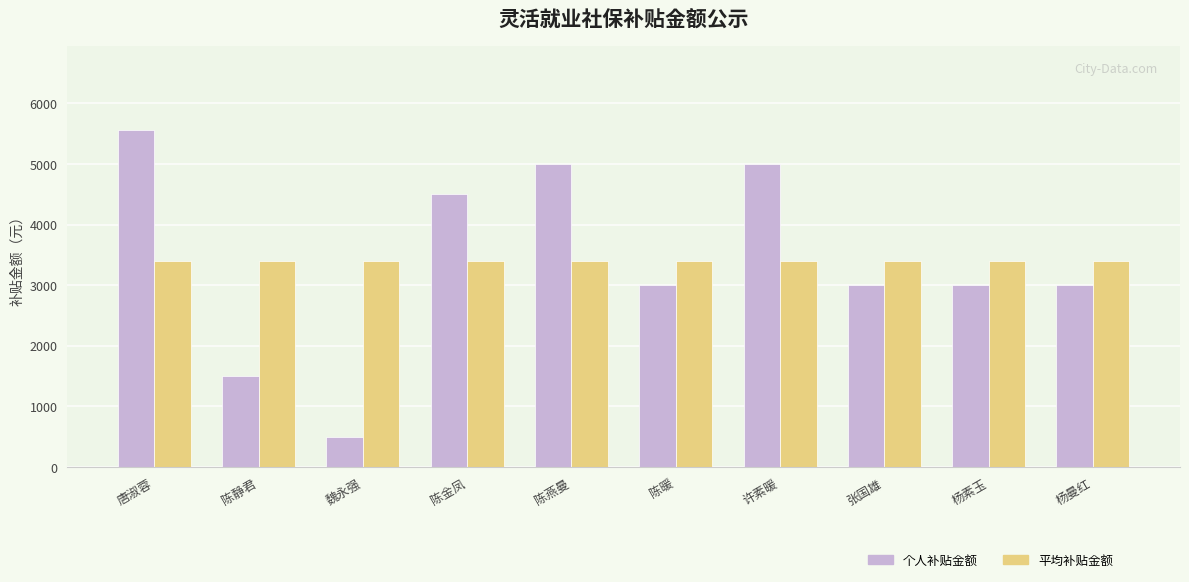

What position from the left is 张国雄?

8